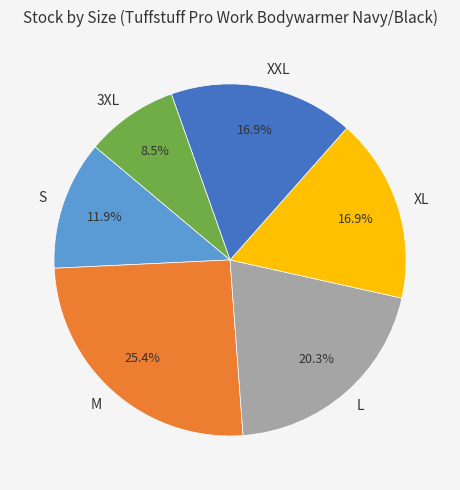

Which has a higher value, XL or M?

M